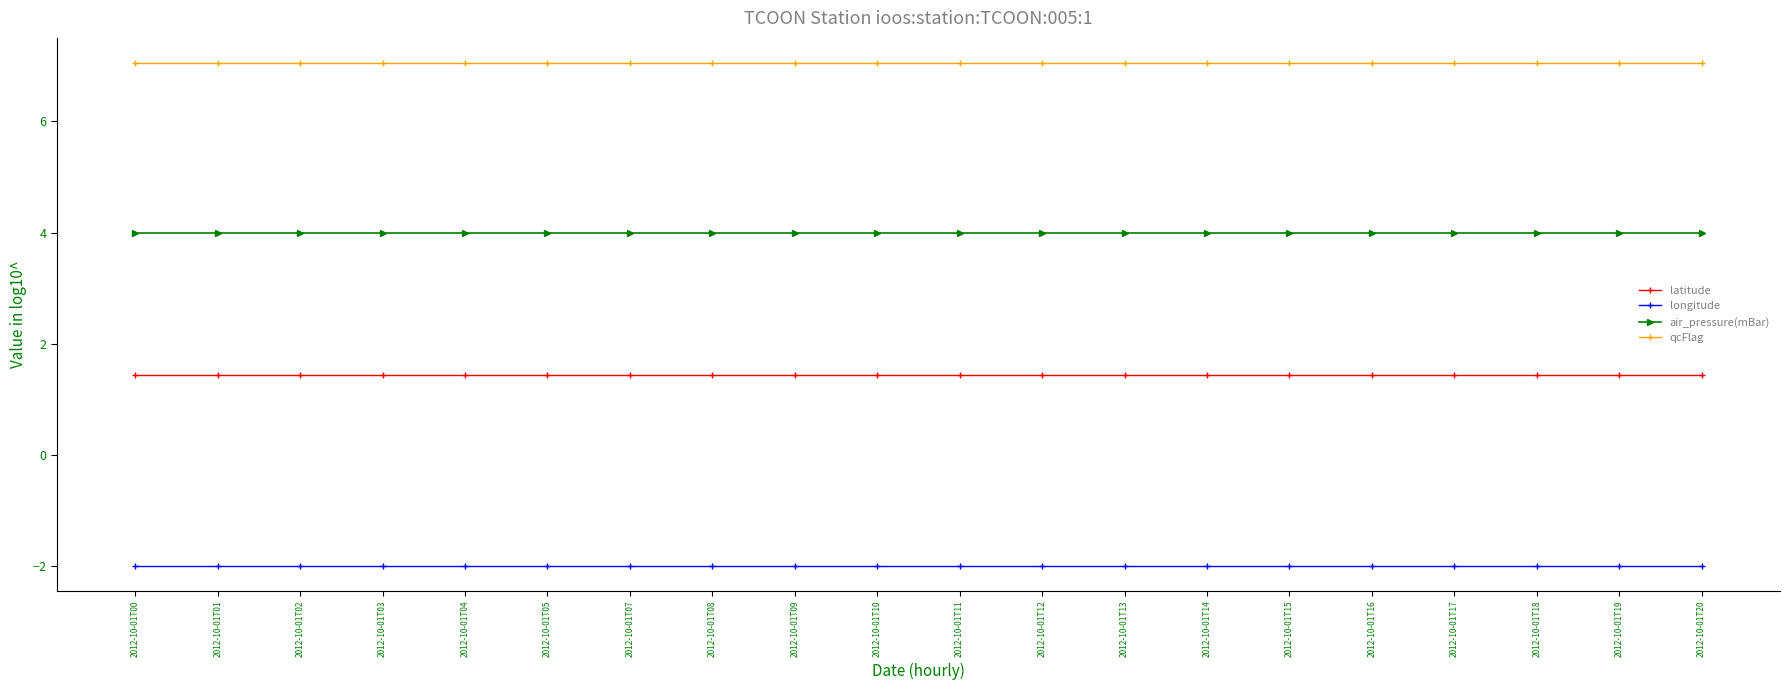

Does the chart display data point markers on the line(s)?

Yes